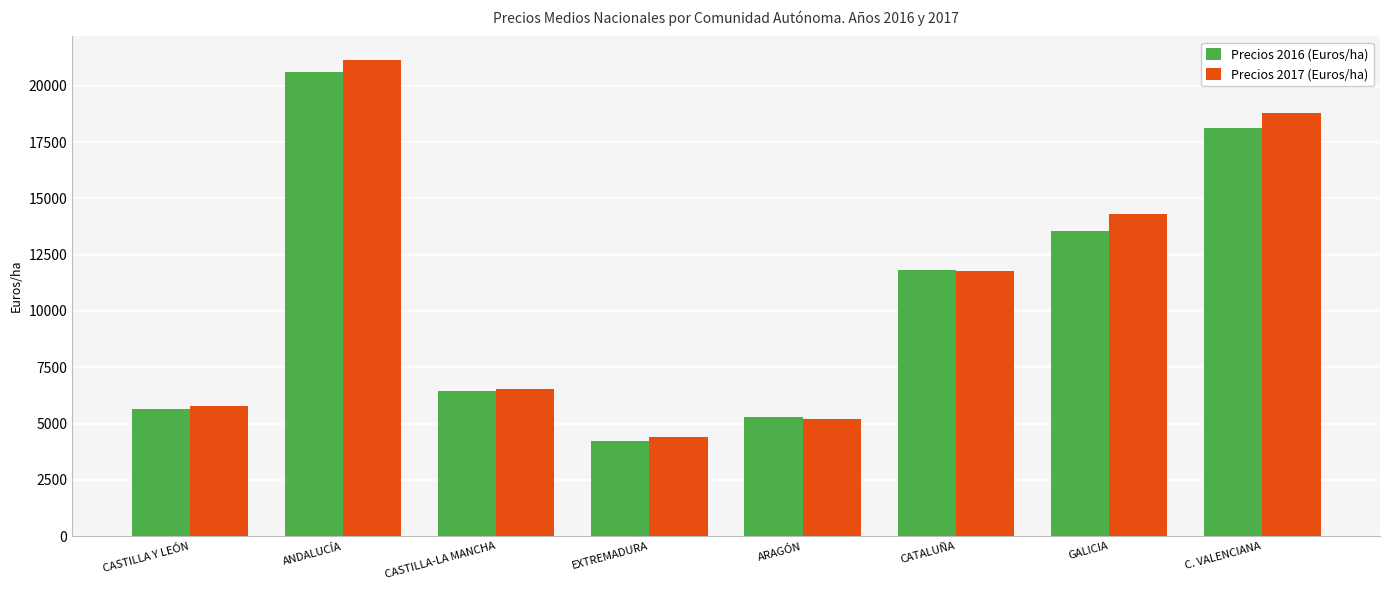

What are all the series names shown in the legend?

Precios 2016 (Euros/ha), Precios 2017 (Euros/ha)